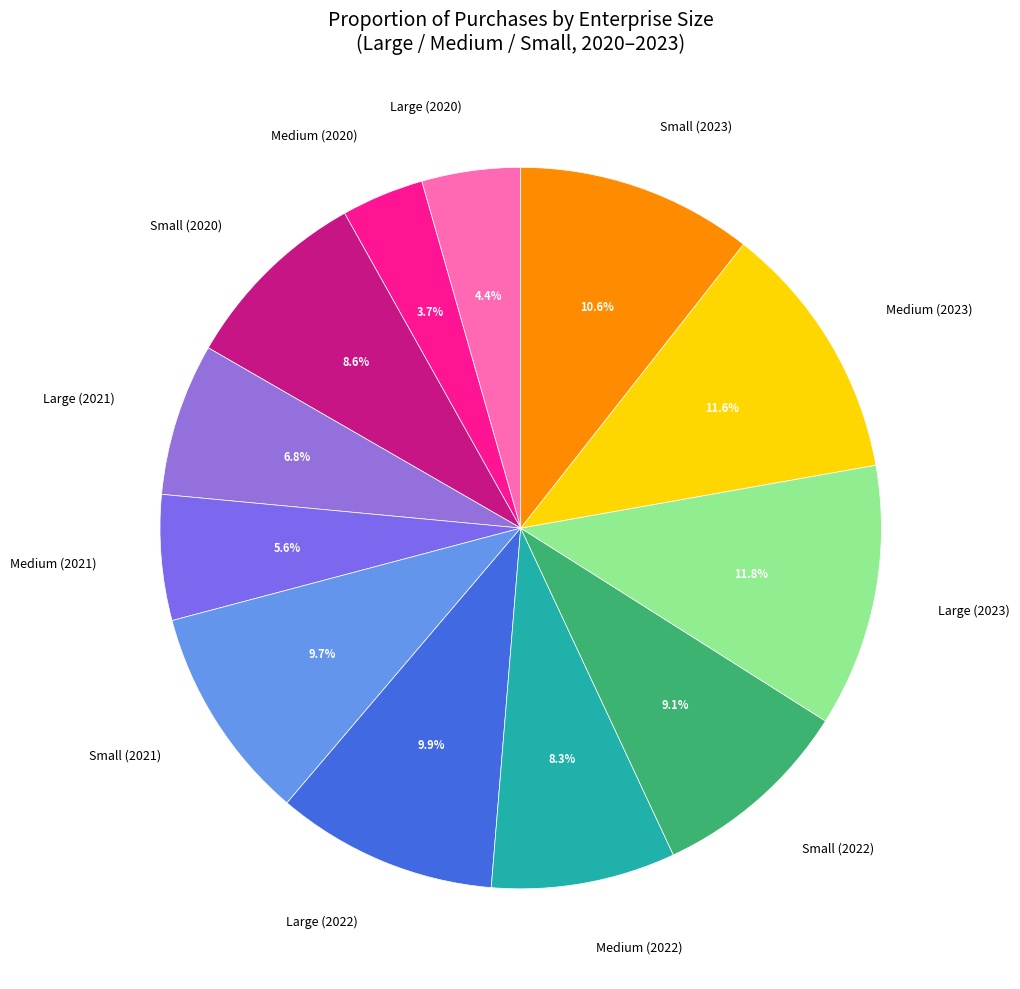

Does any single category account for the majority?

No